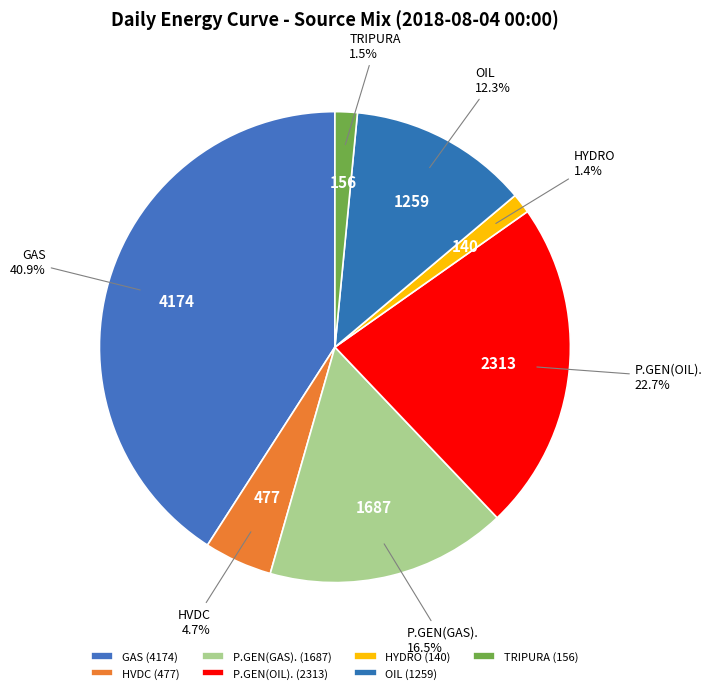

Does GAS account for over 50% of the chart?

No